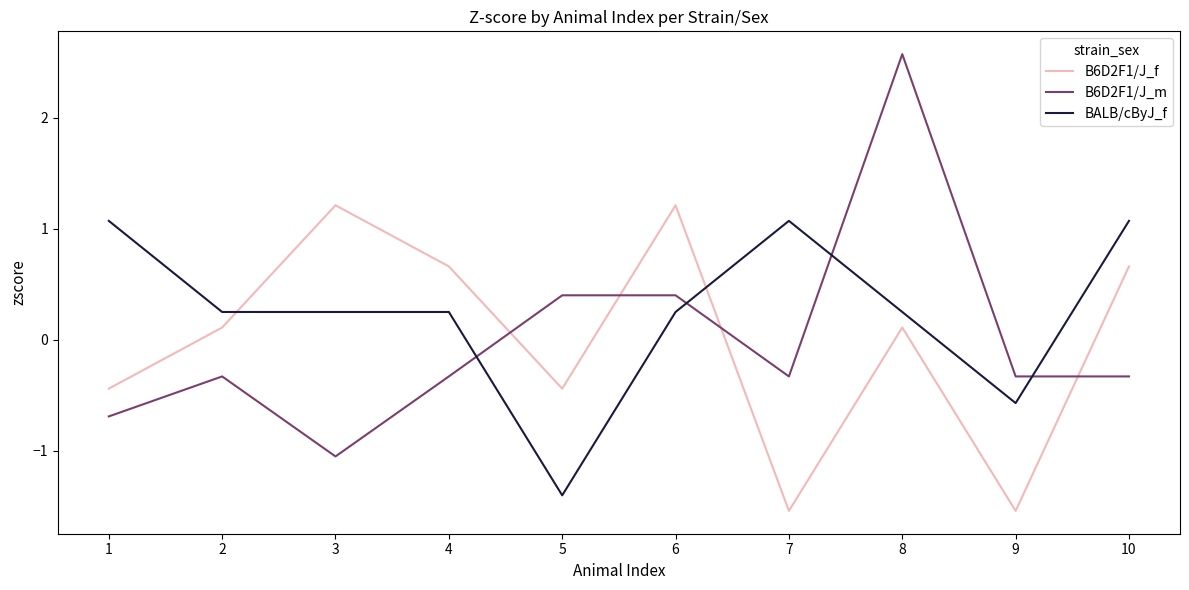

How many lines are shown in the chart?

3